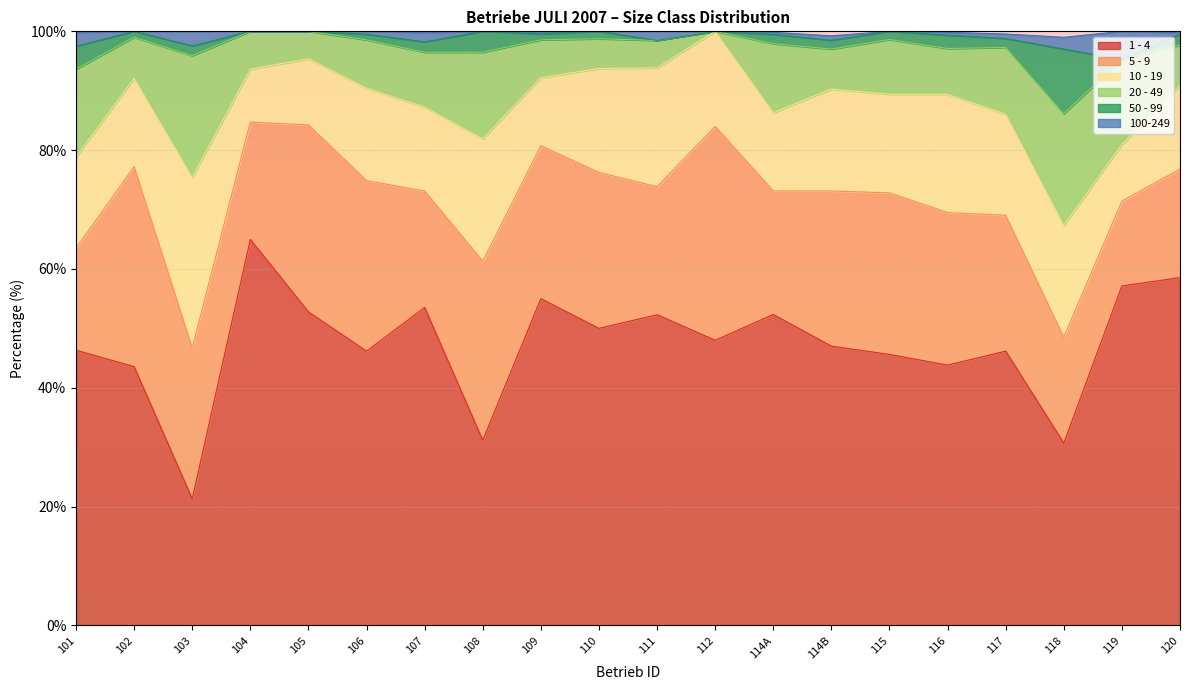

What are all the series names shown in the legend?

1 - 4, 5 - 9, 10 - 19, 20 - 49, 50 - 99, 100-249